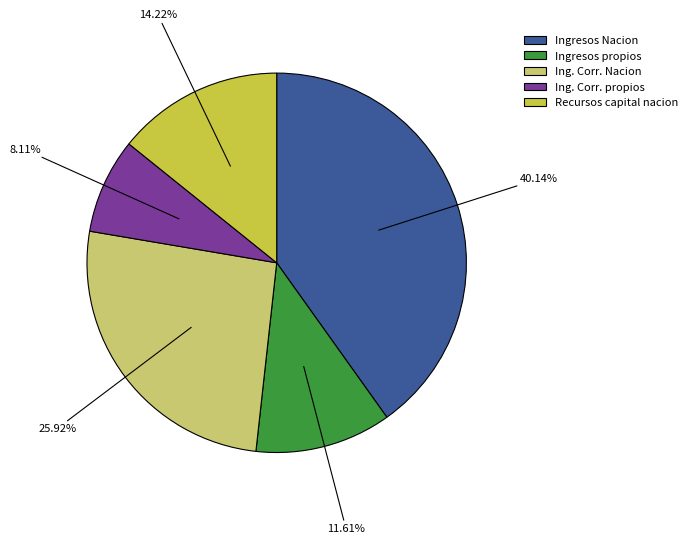

Between Ingresos propios and Recursos capital nacion, which is larger?

Recursos capital nacion